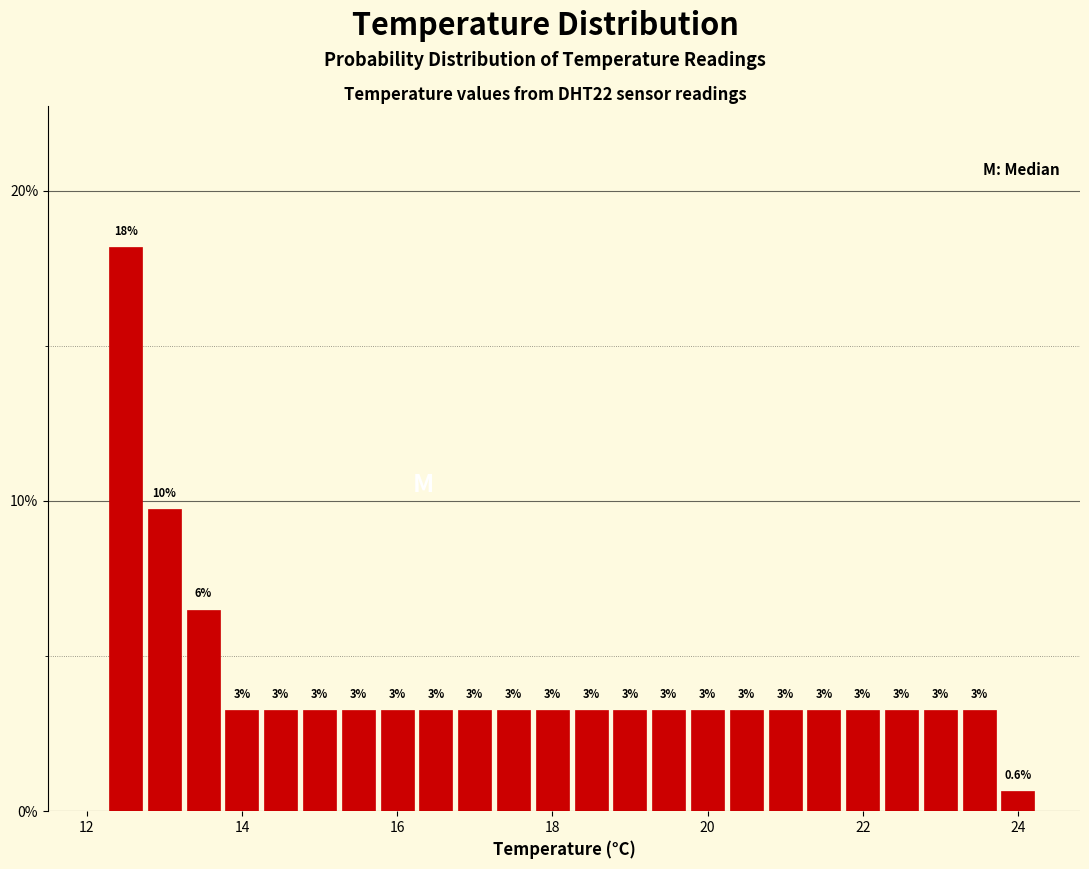

Read against the x-axis, roughly where is the centre of the tallest bar?

12.6